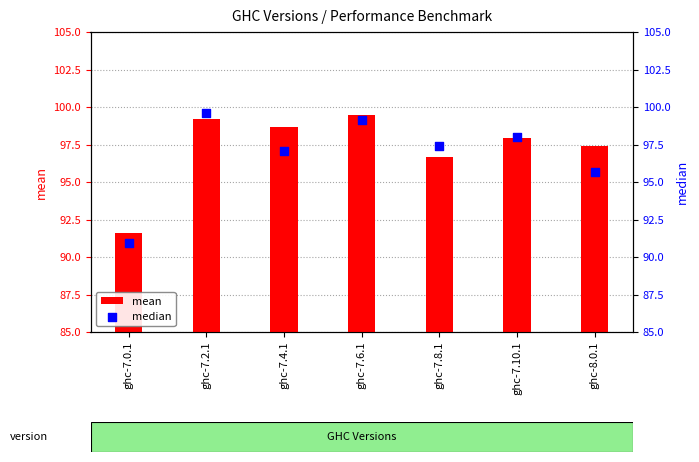

What is the total value across all series at ghc-7.8.1?

194.0